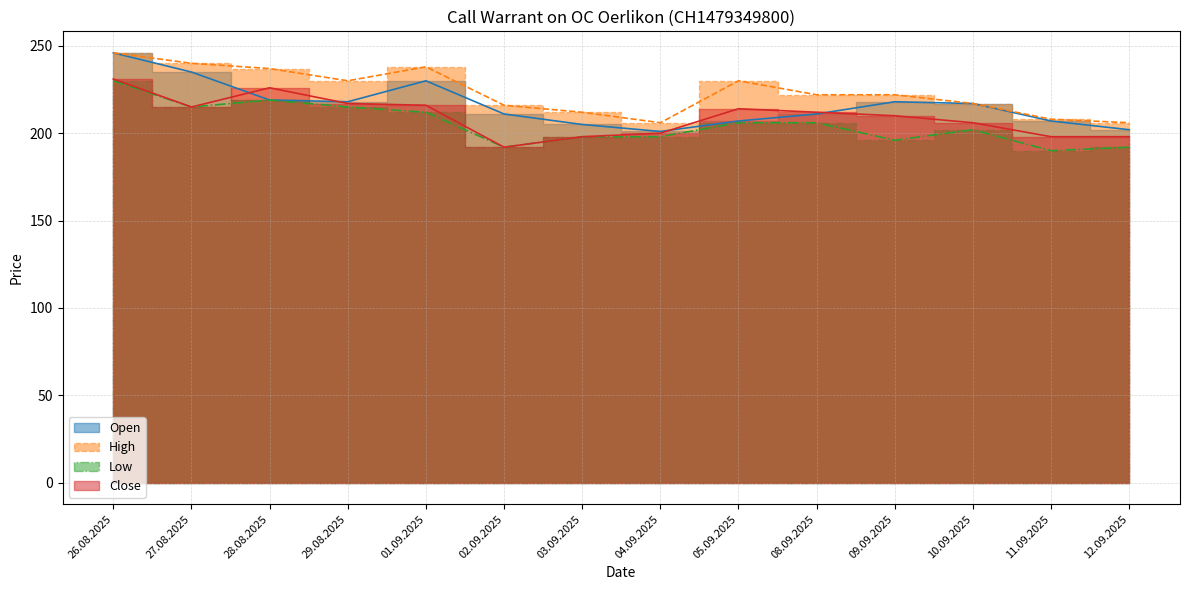

True or false: High has a value of 353 at 04.09.2025.

False